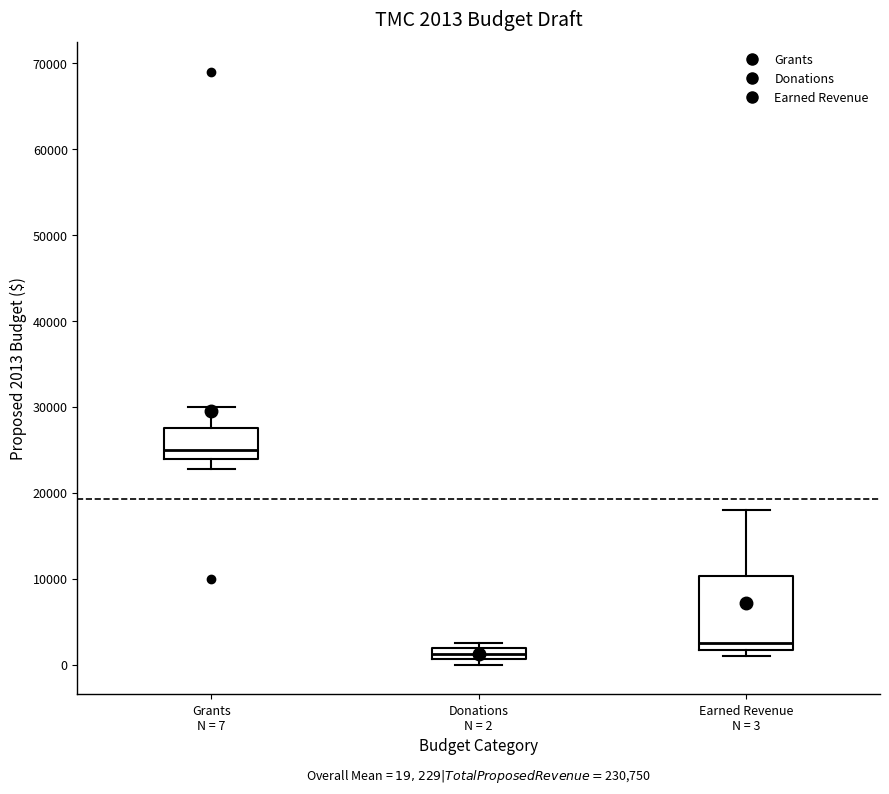

Which box is the tallest, from its lower edge to its upper edge?

Earned Revenue N = 3